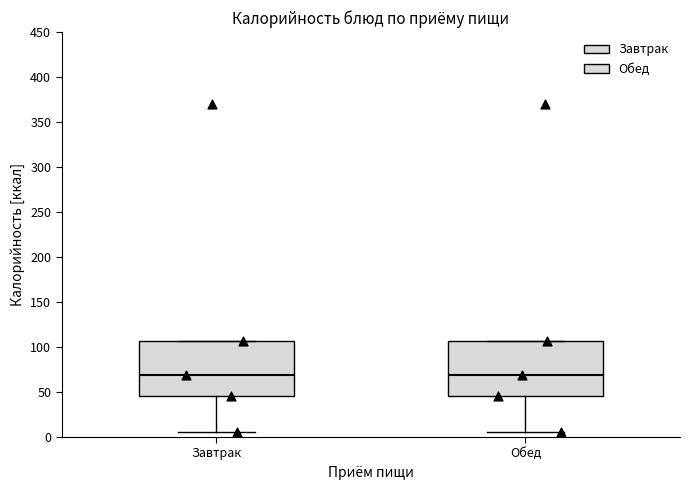

Reading left to right, transcribe this box plot: for each box, give where its median line is, the range the box spans, and where its two whiskers end, as read against the y-axis. The values are not printed on the chart, so give them approximately, as read against the axis.

Завтрак: median 70, box 45 to 105, whiskers 5 to 105
Обед: median 70, box 45 to 105, whiskers 5 to 105